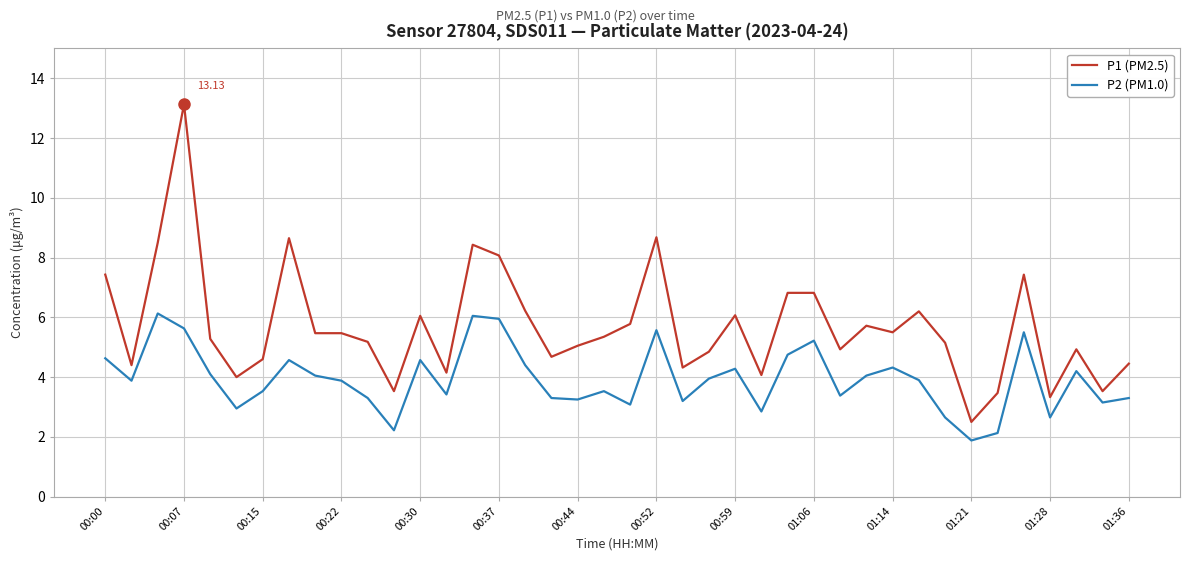

Rank the series by their average value, from lowest to highest.

P2 (PM1.0), P1 (PM2.5)